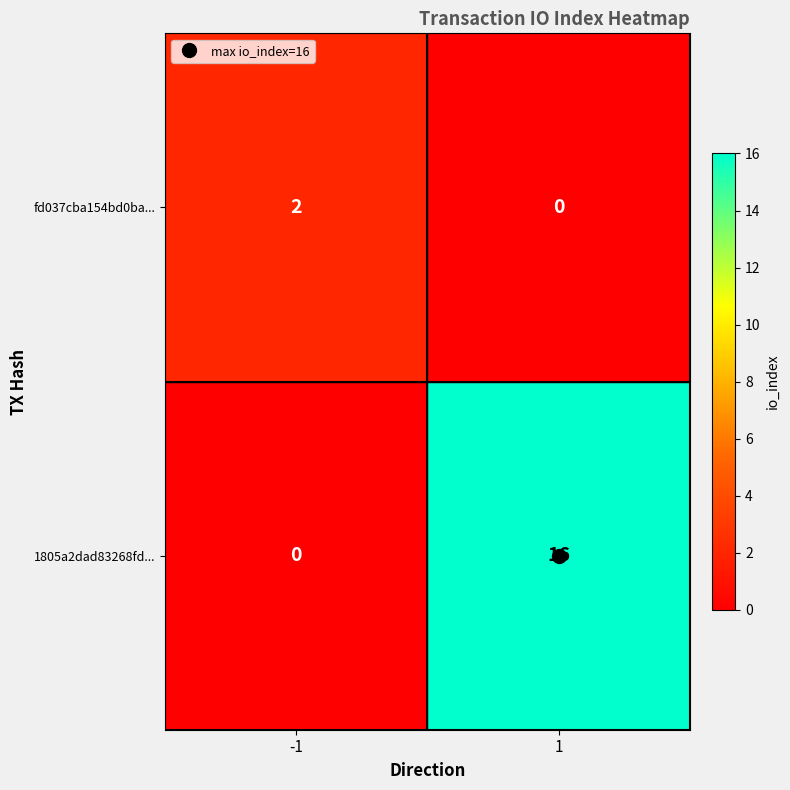

At -1, list the series in order from smallest to largest.

1805a2dad83268fd..., fd037cba154bd0ba...